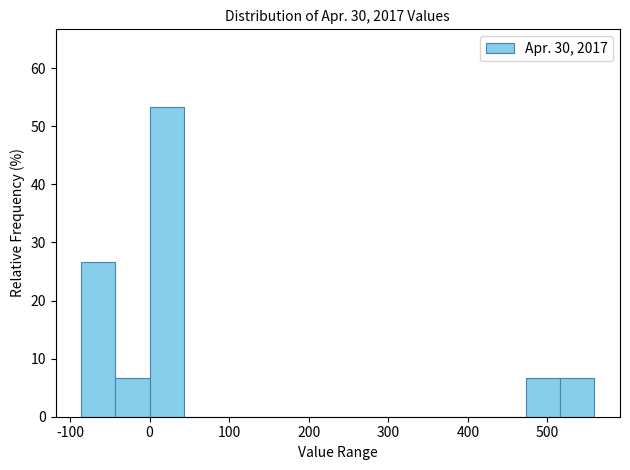

Which range on the x-axis has the tallest bar?

0 to 43